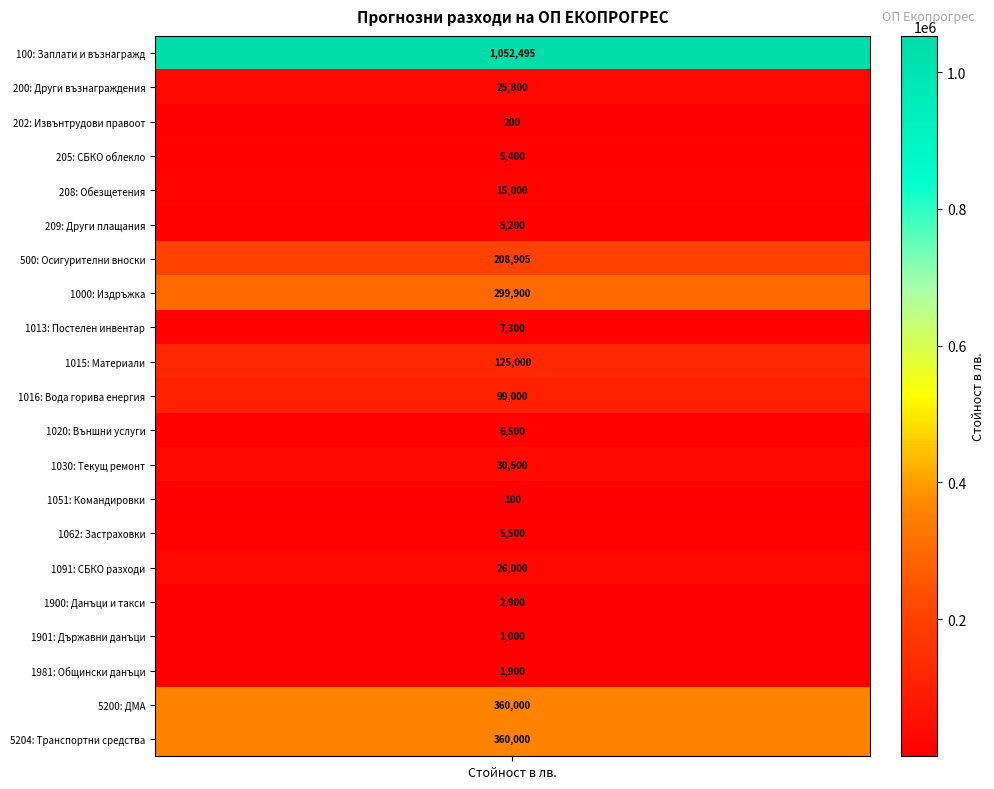

What is the average value?

125648